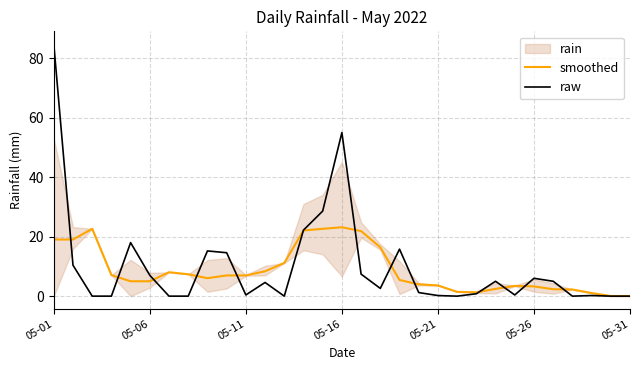

Count the number of categories in the chart.

31